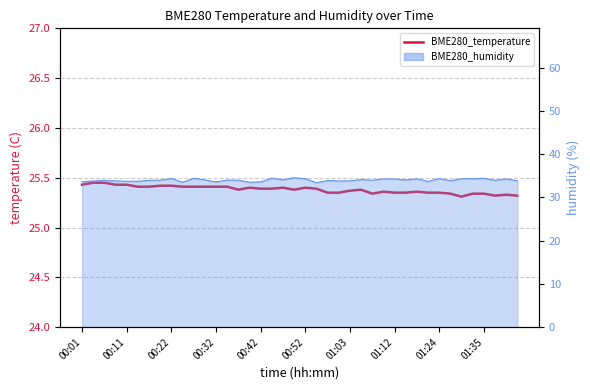

How many categories are shown in the chart?

40